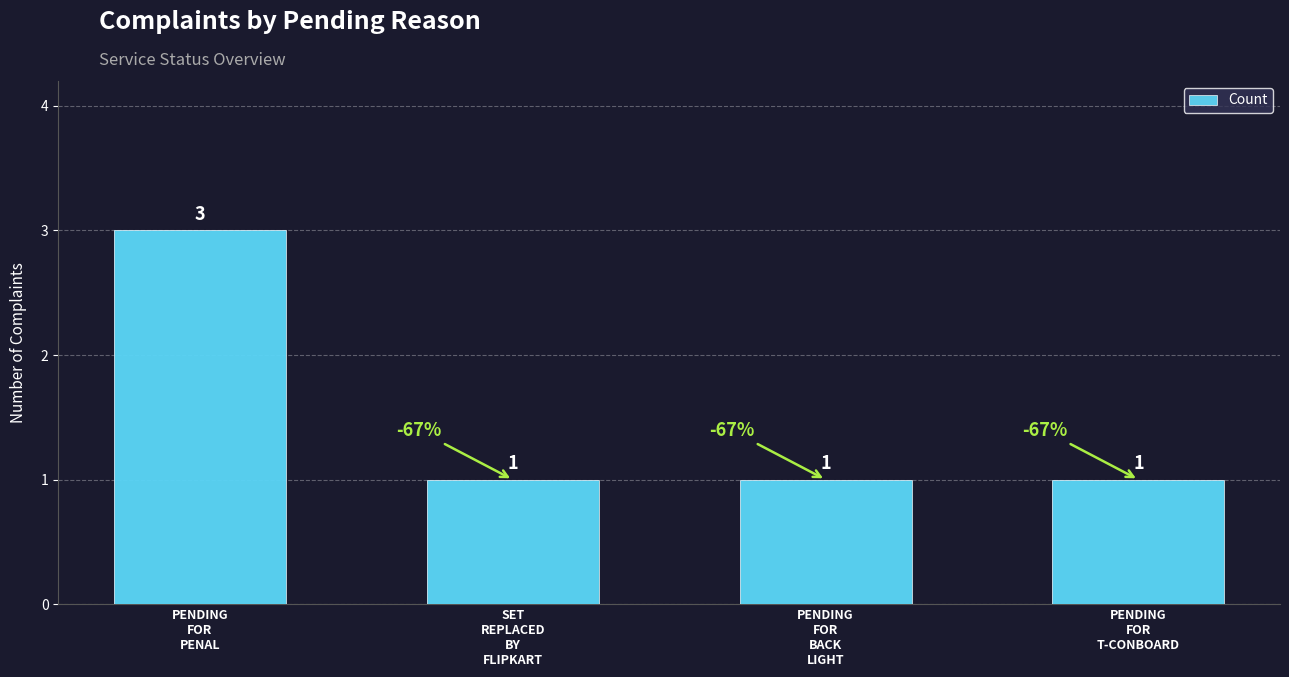

List the labels in order of value, largest first.

PENDING
FOR
PENAL, SET
REPLACED
BY
FLIPKART, PENDING
FOR
BACK
LIGHT, PENDING
FOR
T-CONBOARD